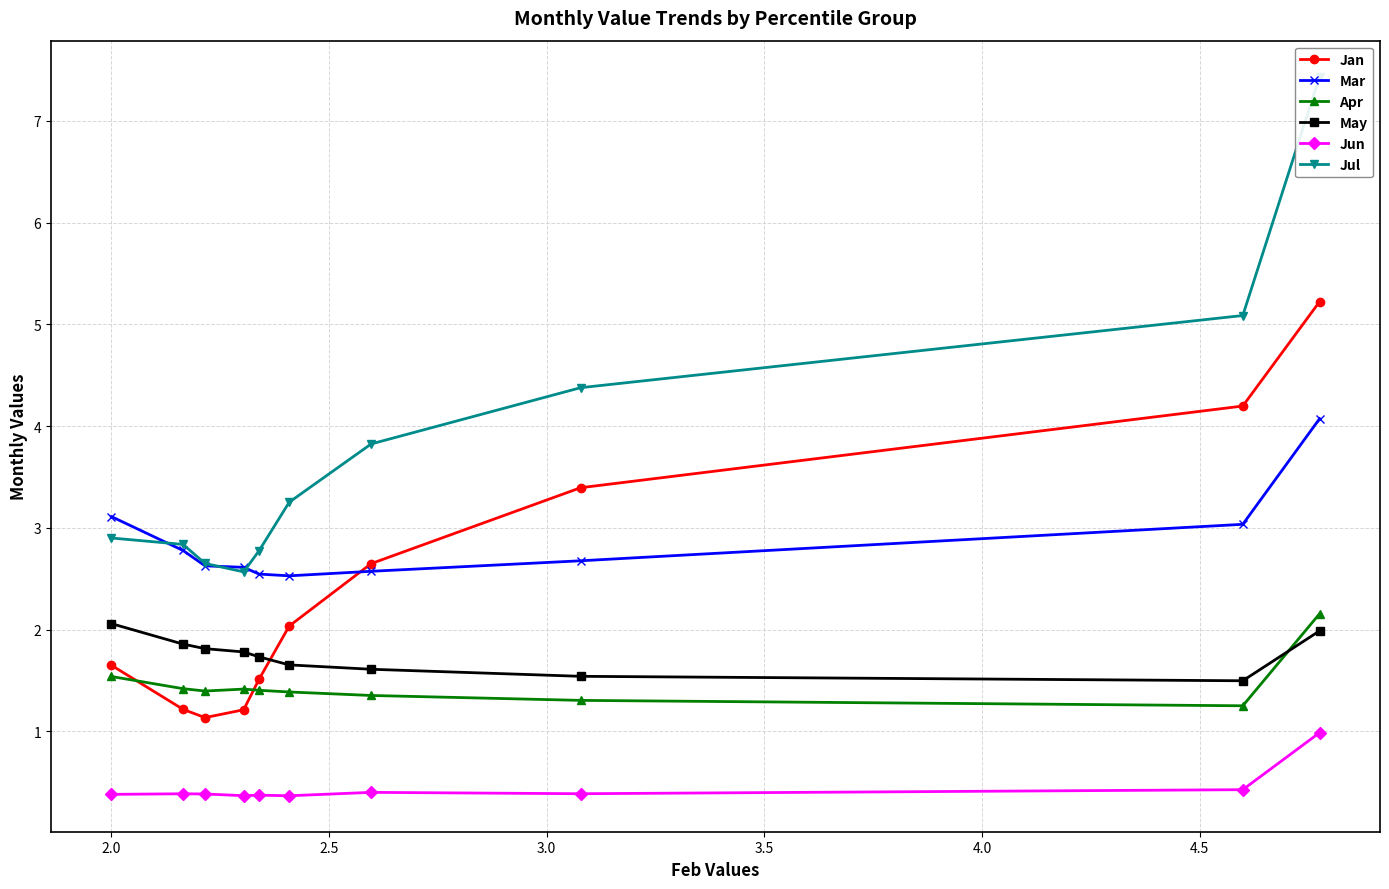

What is the value of the Apr point at the 7th from the left?

1.4